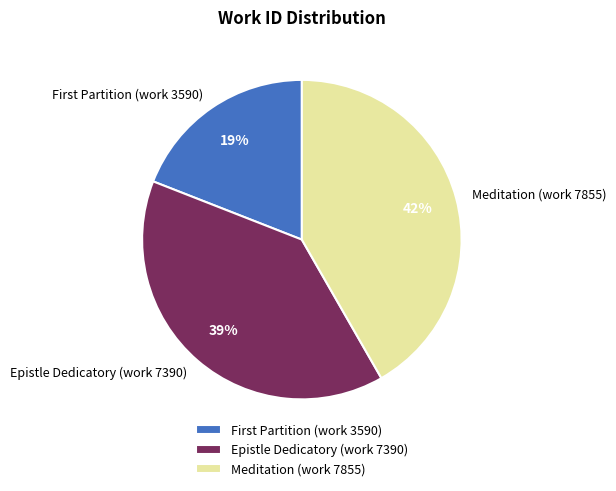

To the nearest percent, what percentage of the pie is Meditation (work 7855)?

42%